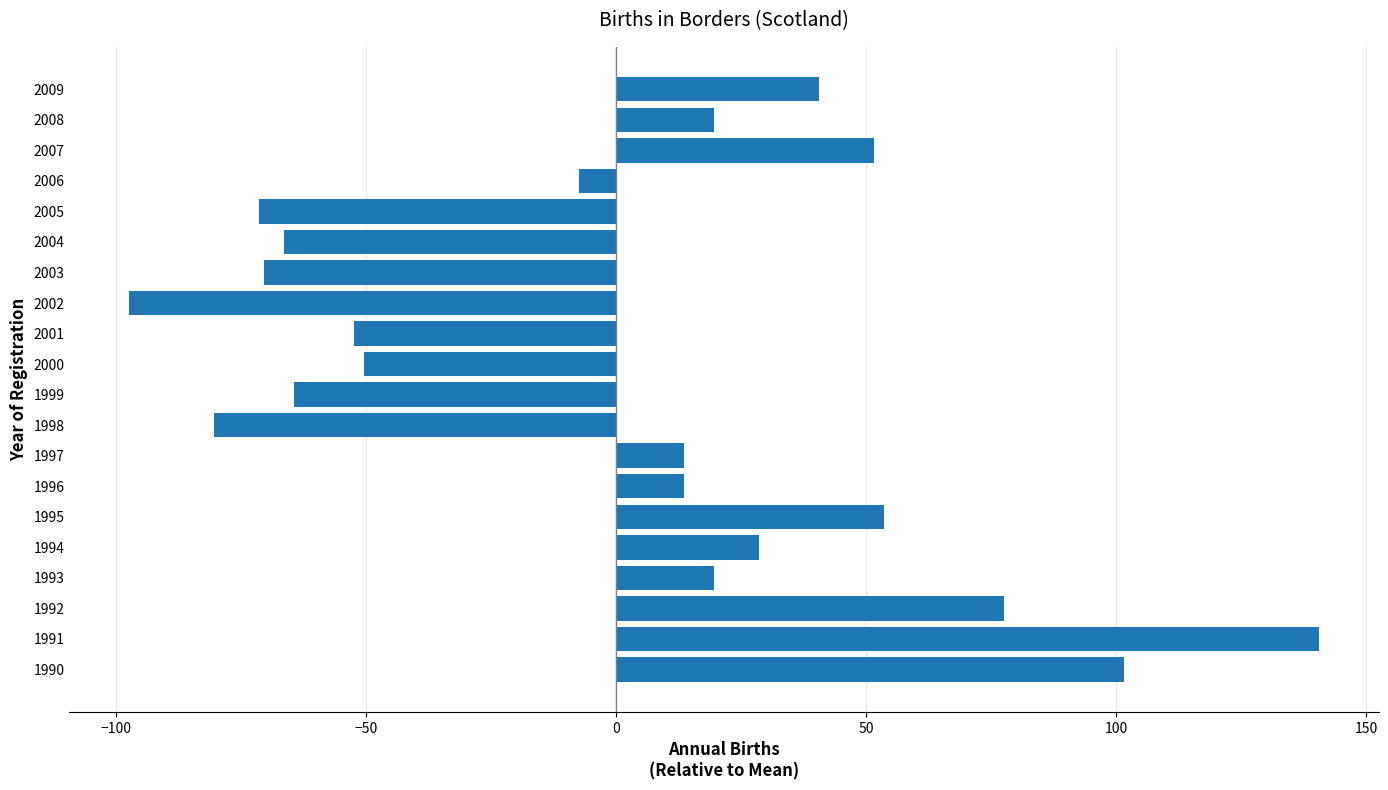

What is the greatest value displayed?

140.6